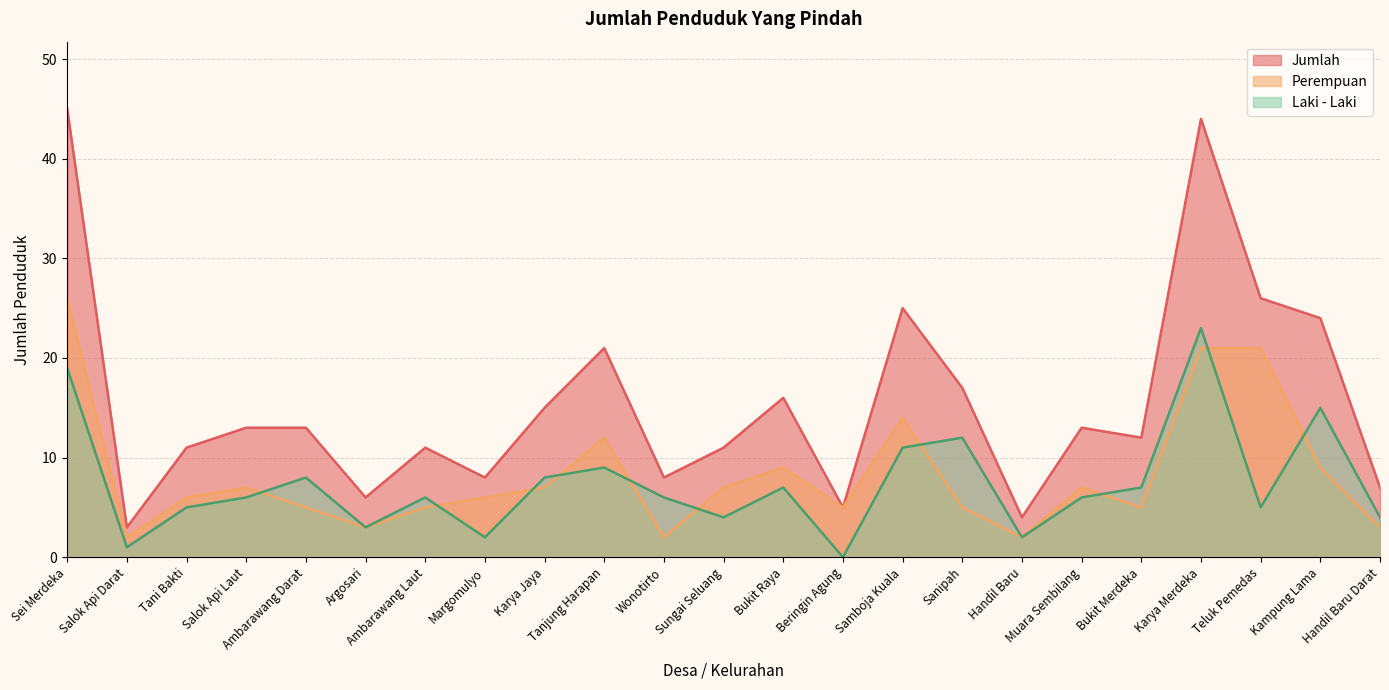

What is the maximum value shown in the chart?

45